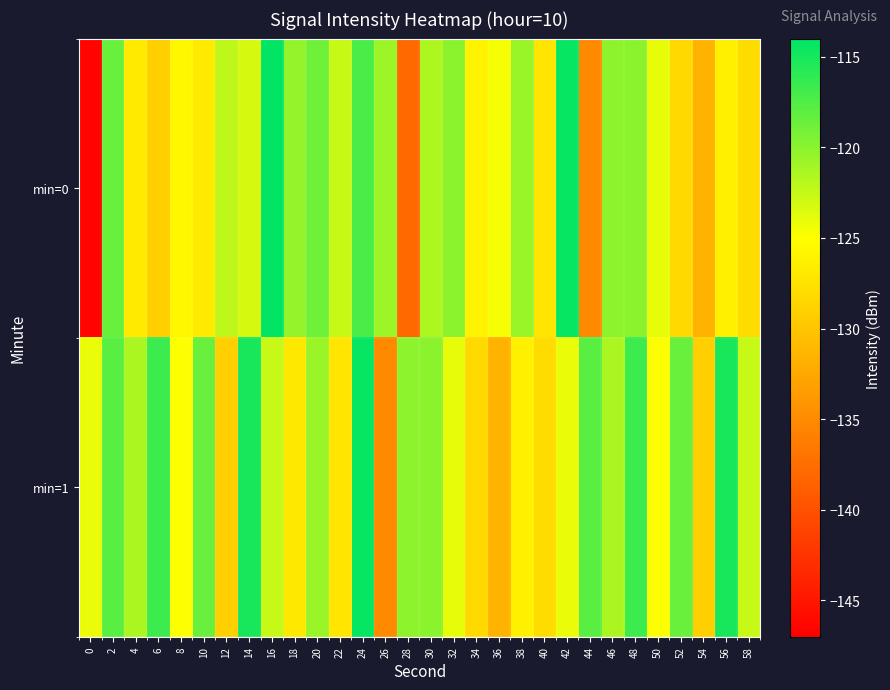

Rank the series by their maximum value, from lowest to highest.

min=1, min=0